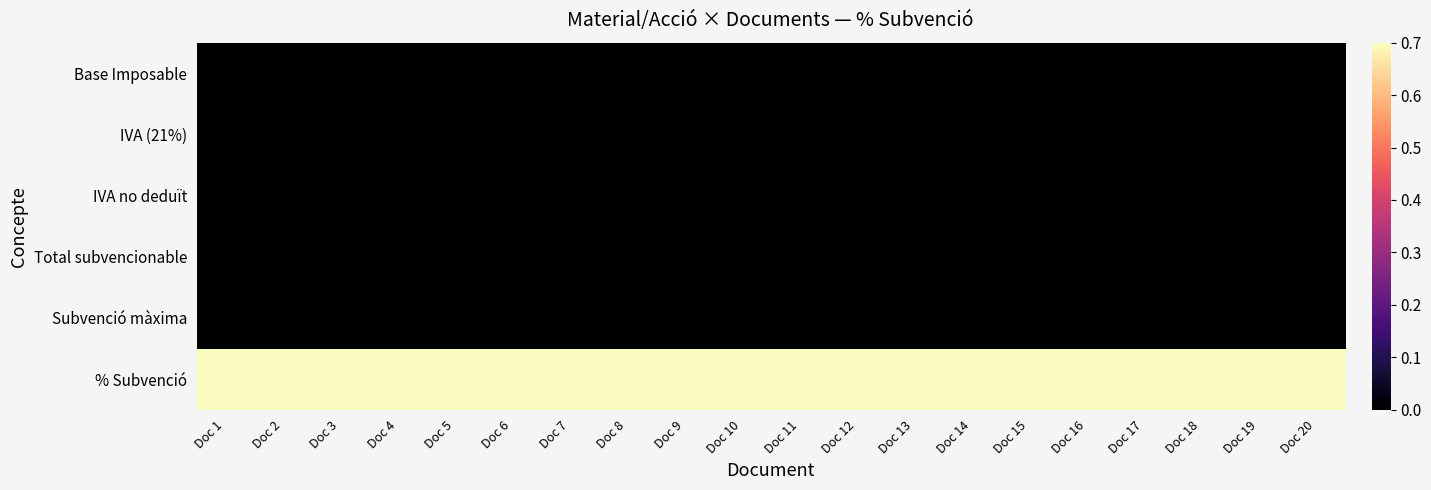

Reading left to right, transcribe all the data shown in this chart.

Base Imposable: Doc 1=0.0	Doc 2=0.0	Doc 3=0.0	Doc 4=0.0	Doc 5=0.0	Doc 6=0.0	Doc 7=0.0	Doc 8=0.0	Doc 9=0.0	Doc 10=0.0	Doc 11=0.0	Doc 12=0.0	Doc 13=0.0	Doc 14=0.0	Doc 15=0.0	Doc 16=0.0	Doc 17=0.0	Doc 18=0.0	Doc 19=0.0	Doc 20=0.0
IVA (21%): Doc 1=0.0	Doc 2=0.0	Doc 3=0.0	Doc 4=0.0	Doc 5=0.0	Doc 6=0.0	Doc 7=0.0	Doc 8=0.0	Doc 9=0.0	Doc 10=0.0	Doc 11=0.0	Doc 12=0.0	Doc 13=0.0	Doc 14=0.0	Doc 15=0.0	Doc 16=0.0	Doc 17=0.0	Doc 18=0.0	Doc 19=0.0	Doc 20=0.0
IVA no deduït: Doc 1=0.0	Doc 2=0.0	Doc 3=0.0	Doc 4=0.0	Doc 5=0.0	Doc 6=0.0	Doc 7=0.0	Doc 8=0.0	Doc 9=0.0	Doc 10=0.0	Doc 11=0.0	Doc 12=0.0	Doc 13=0.0	Doc 14=0.0	Doc 15=0.0	Doc 16=0.0	Doc 17=0.0	Doc 18=0.0	Doc 19=0.0	Doc 20=0.0
Total subvencionable: Doc 1=0.0	Doc 2=0.0	Doc 3=0.0	Doc 4=0.0	Doc 5=0.0	Doc 6=0.0	Doc 7=0.0	Doc 8=0.0	Doc 9=0.0	Doc 10=0.0	Doc 11=0.0	Doc 12=0.0	Doc 13=0.0	Doc 14=0.0	Doc 15=0.0	Doc 16=0.0	Doc 17=0.0	Doc 18=0.0	Doc 19=0.0	Doc 20=0.0
Subvenció màxima: Doc 1=0.0	Doc 2=0.0	Doc 3=0.0	Doc 4=0.0	Doc 5=0.0	Doc 6=0.0	Doc 7=0.0	Doc 8=0.0	Doc 9=0.0	Doc 10=0.0	Doc 11=0.0	Doc 12=0.0	Doc 13=0.0	Doc 14=0.0	Doc 15=0.0	Doc 16=0.0	Doc 17=0.0	Doc 18=0.0	Doc 19=0.0	Doc 20=0.0
% Subvenció: Doc 1=0.7	Doc 2=0.7	Doc 3=0.7	Doc 4=0.7	Doc 5=0.7	Doc 6=0.7	Doc 7=0.7	Doc 8=0.7	Doc 9=0.7	Doc 10=0.7	Doc 11=0.7	Doc 12=0.7	Doc 13=0.7	Doc 14=0.7	Doc 15=0.7	Doc 16=0.7	Doc 17=0.7	Doc 18=0.7	Doc 19=0.7	Doc 20=0.7